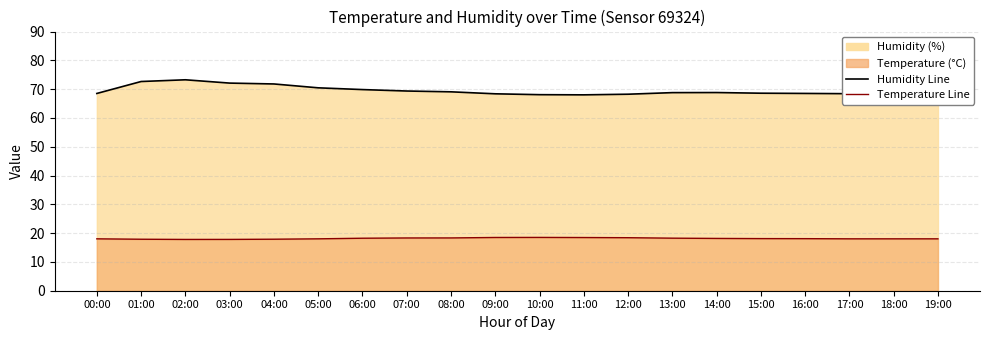

In Humidity Line, how many points are higher than both neighbors (excluding endpoints)?

2